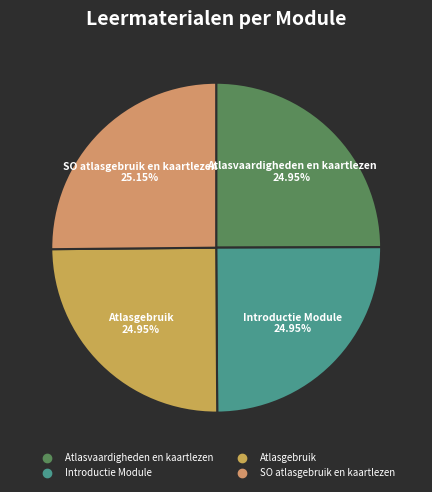

How many slices are in this pie chart?

4